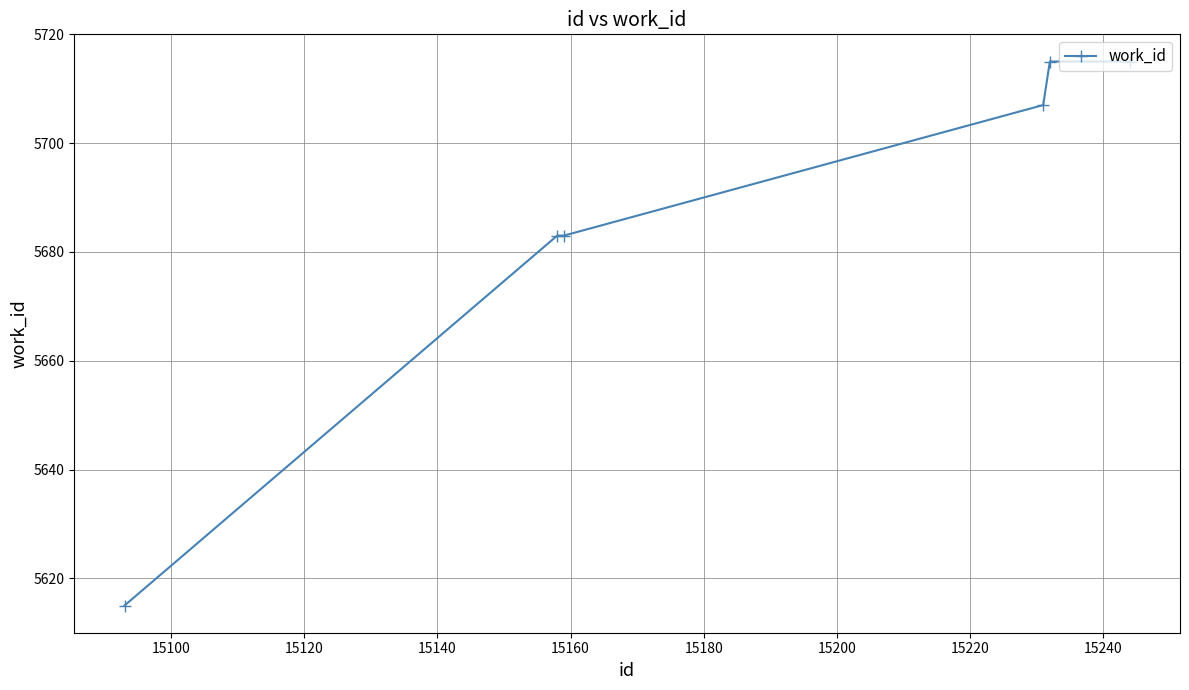

How many series are shown in this chart?

1